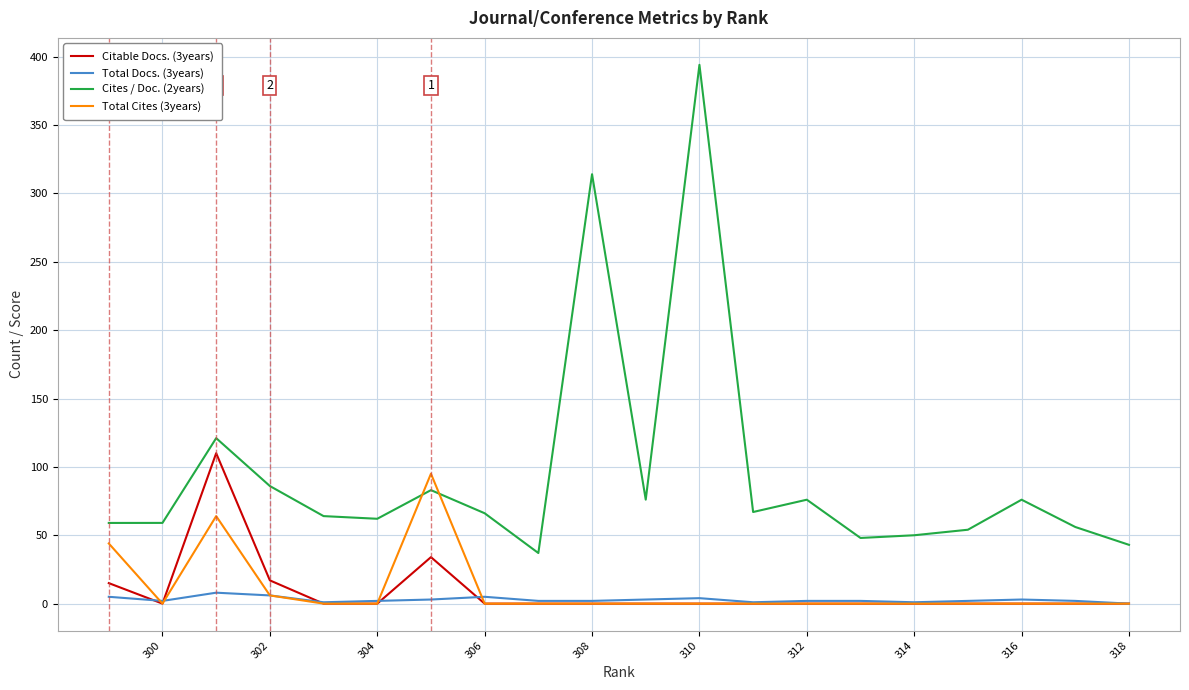

The Total Cites (3years) series shows 0.0 at 304. True or false?

True